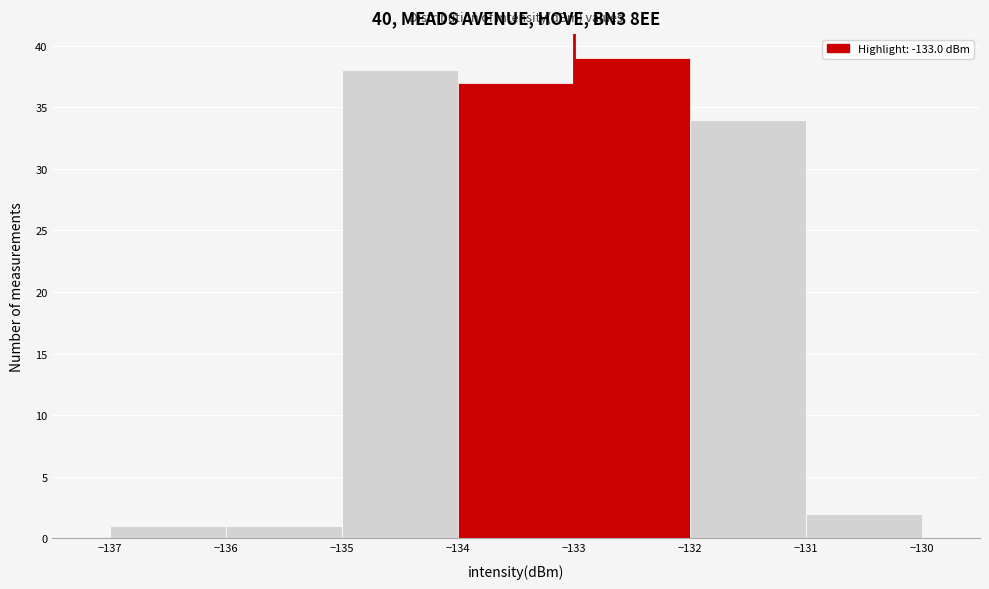

Reading left to right, list every bar in this chart as the range it spans on the x-axis followed by its height. The values are not printed on the chart, so give them approximately, as read against the axis.

-137 to -136: 1
-136 to -135: 1
-135 to -134: 38
-134 to -133: 37
-133 to -132: 39
-132 to -131: 34
-131 to -130: 2